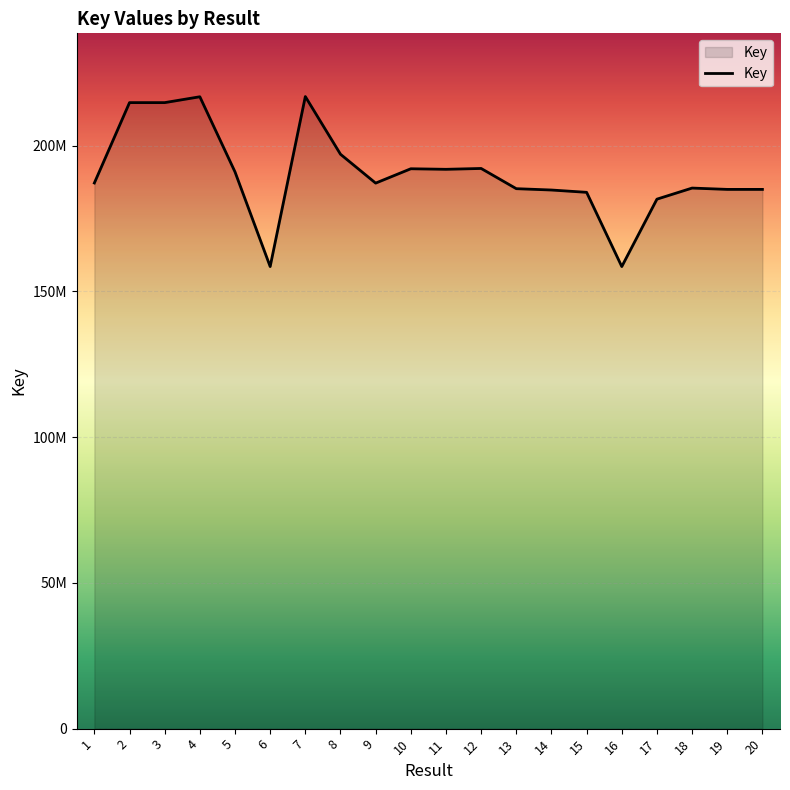

Approximately how many times larger is the value at 16 compared to 13?

0.9